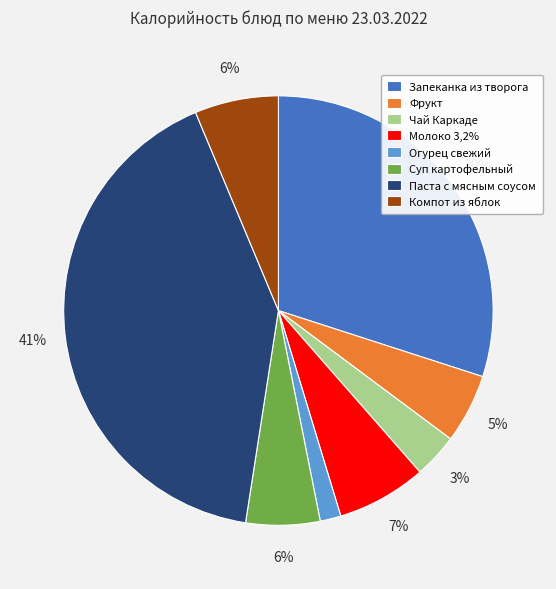

Does Компот из яблок represent more than half of the total?

No